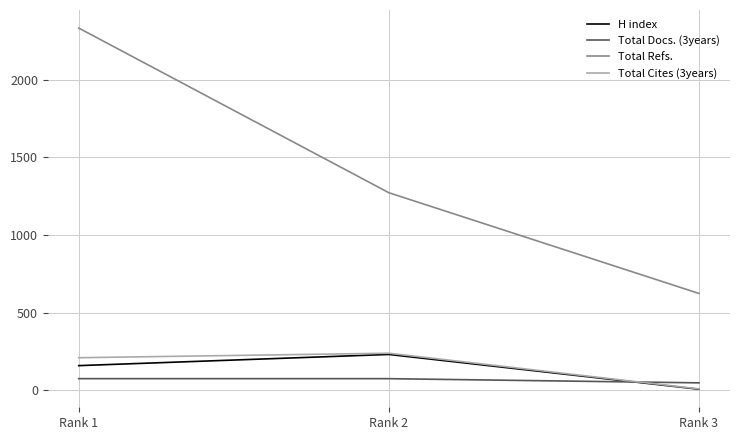

How many lines are shown in the chart?

4